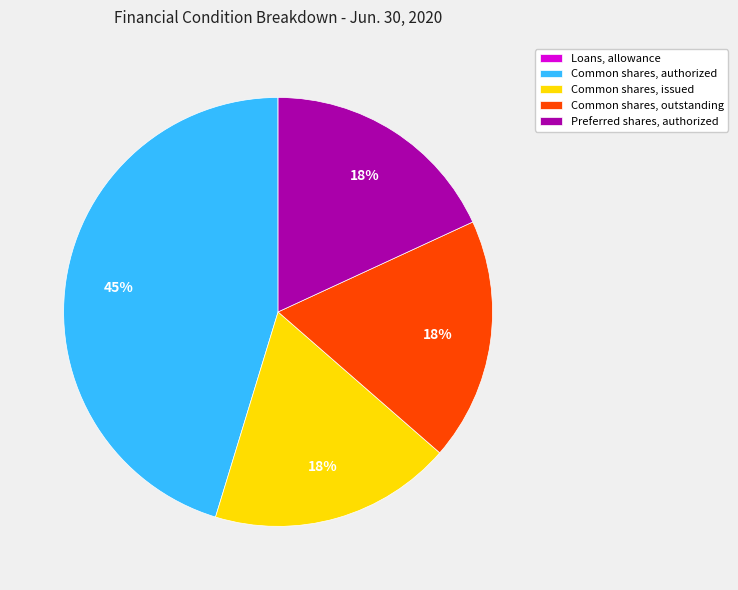

Which category has the biggest portion of the pie?

Common shares, authorized